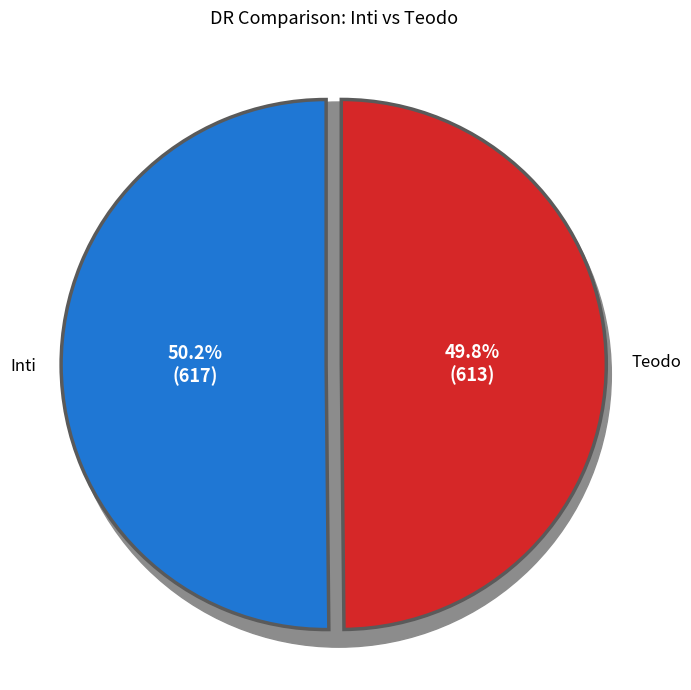

Is Teodo the majority of the pie?

No